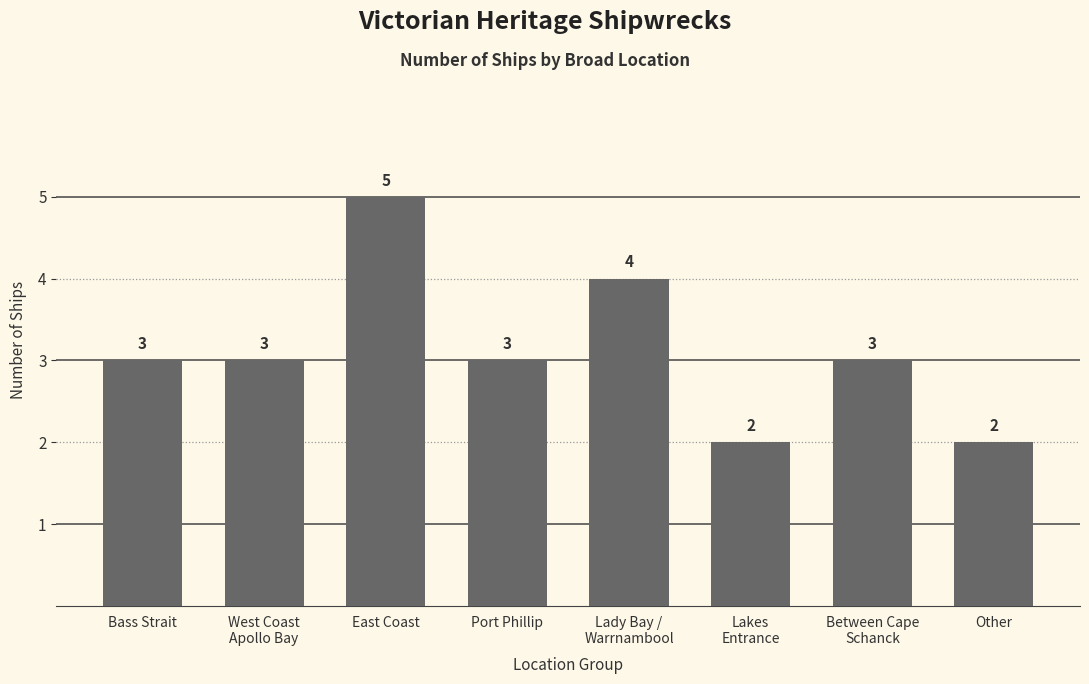

The value at West Coast
Apollo Bay is 3. True or false?

True